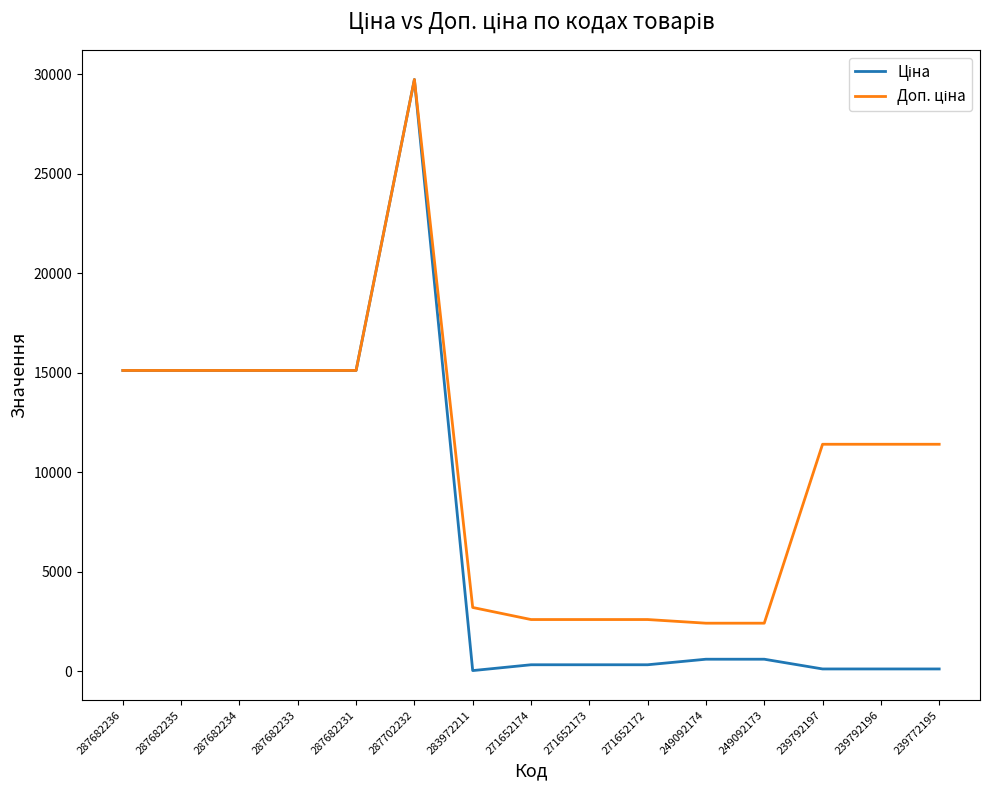

At which category is the sum across all series the highest?

287702232